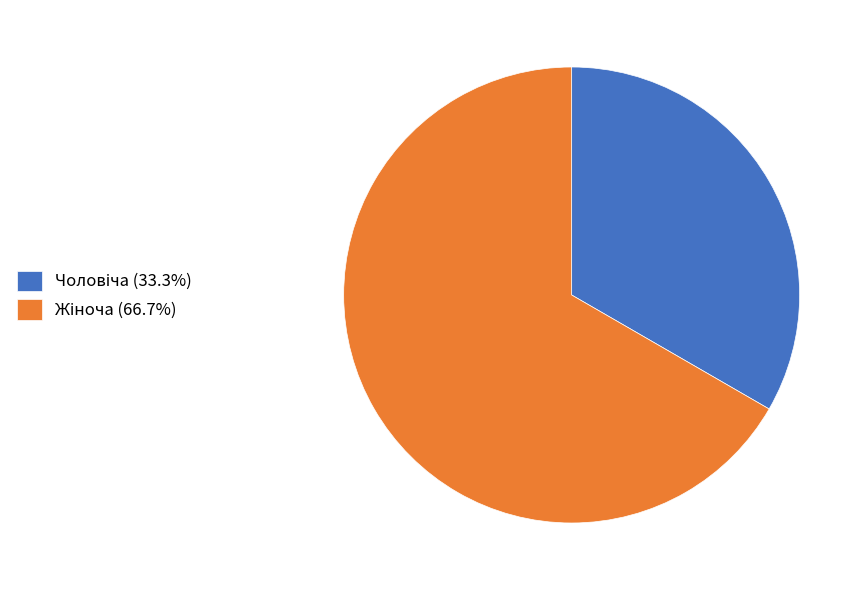

Does any single category account for the majority?

Yes